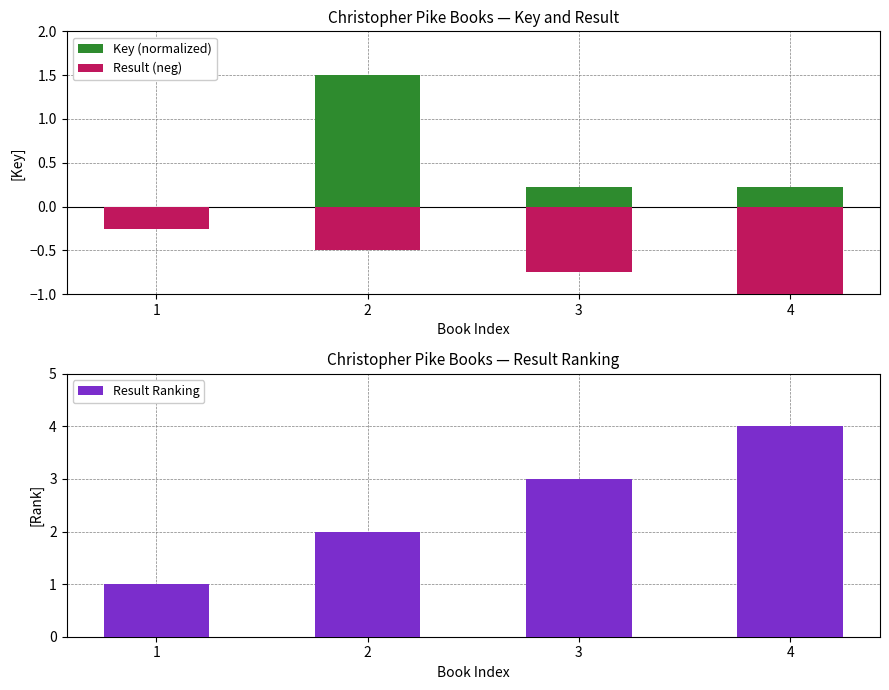

What is the sum of the Key (normalized) values at 2 and 4?

1.7